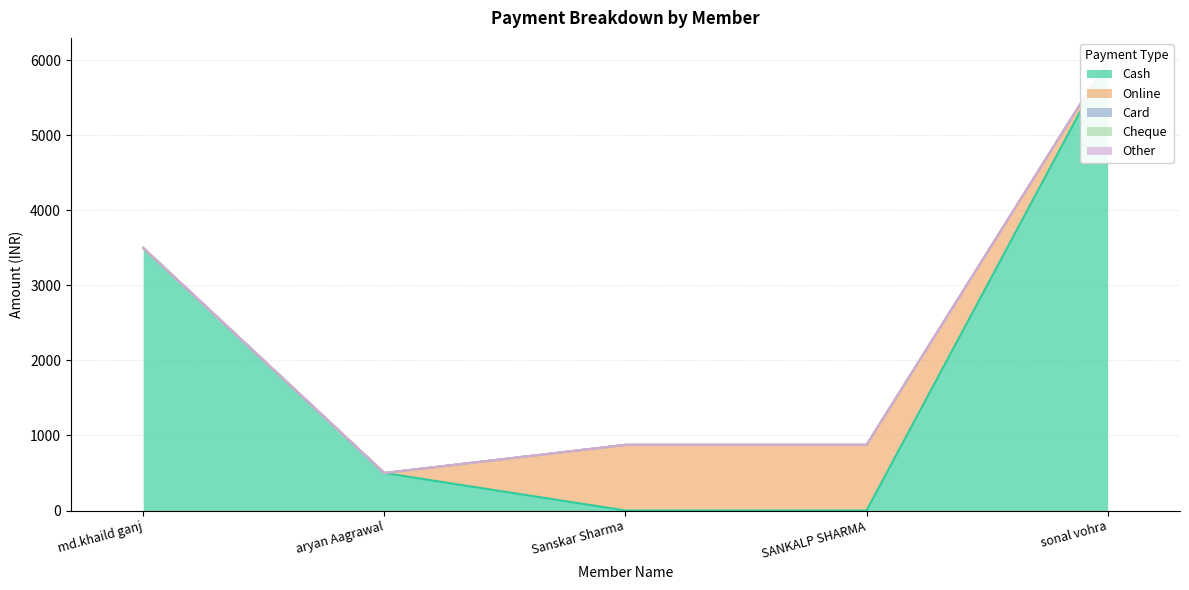

At how many categories does at least one series exceed 4956?

1